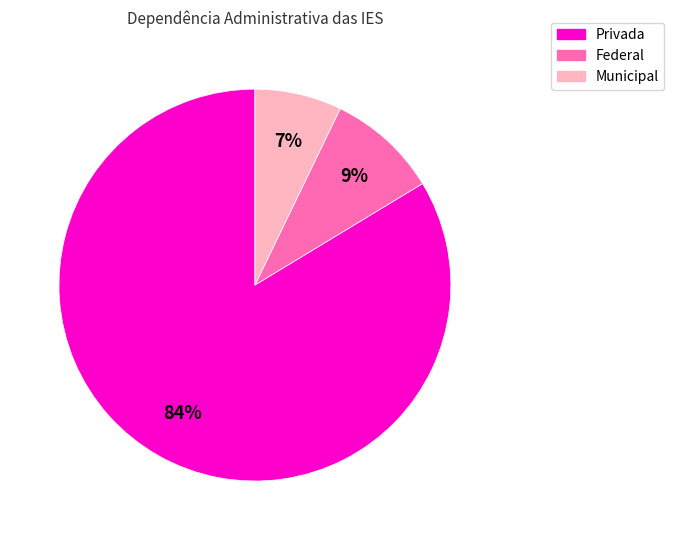

Between Municipal and Federal, which is larger?

Federal